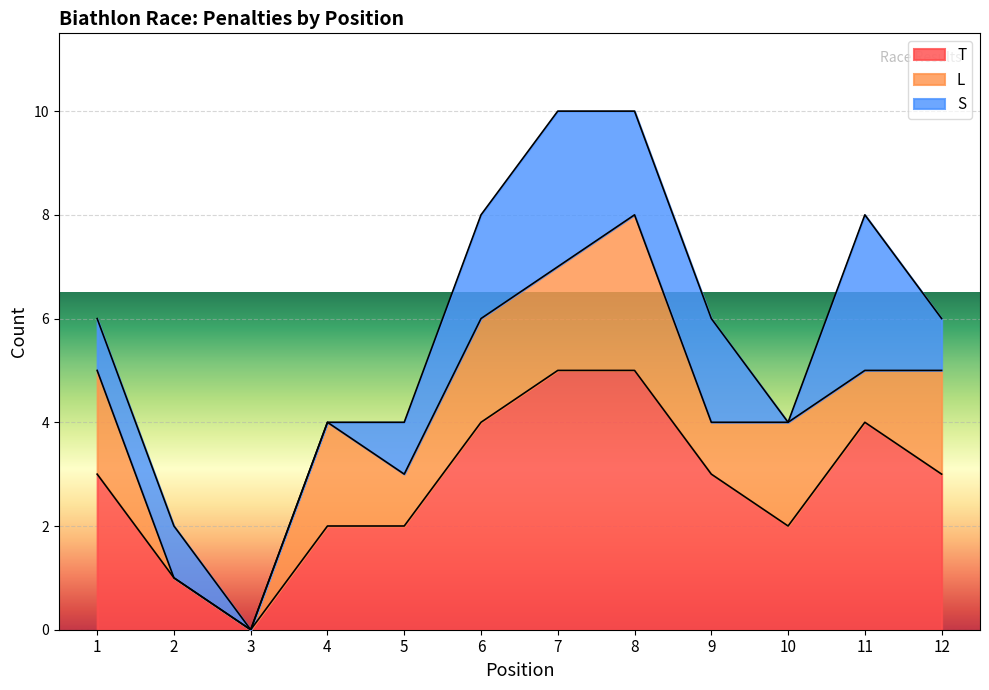

What is the maximum value shown in the chart?

5